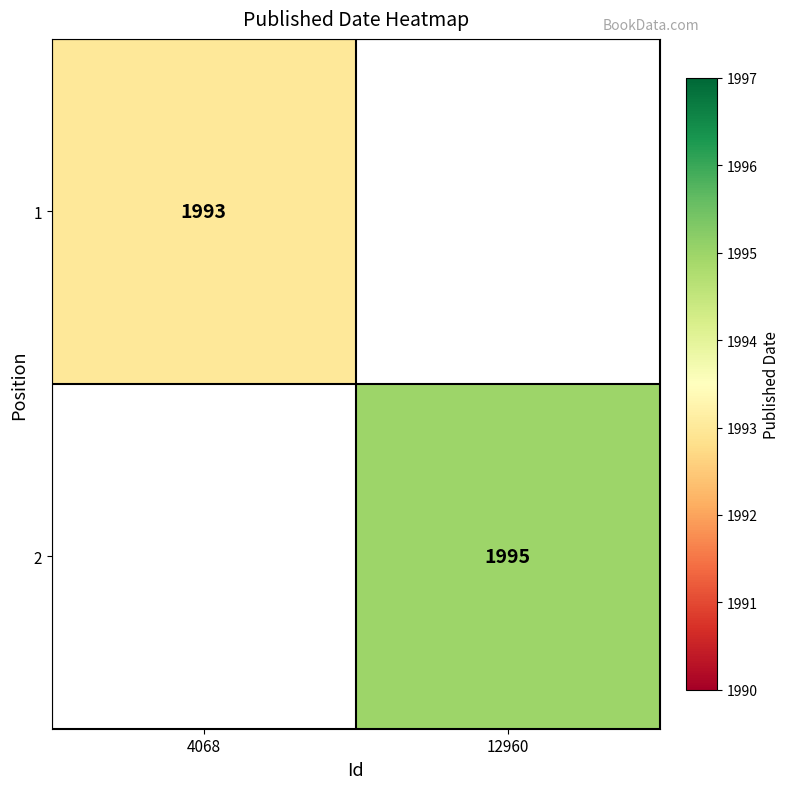

True or false: 1 has a value of 1993 at 4068.

True